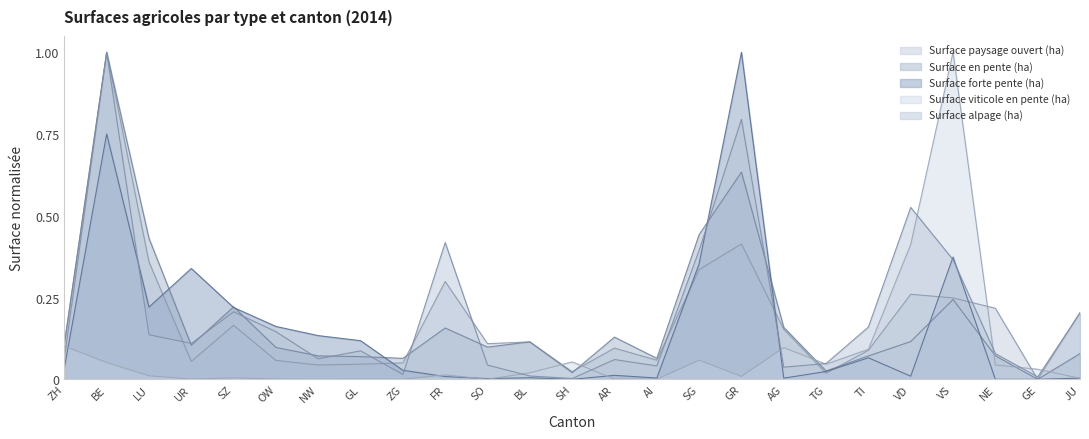

At how many categories does at least one series exceed 0?

25